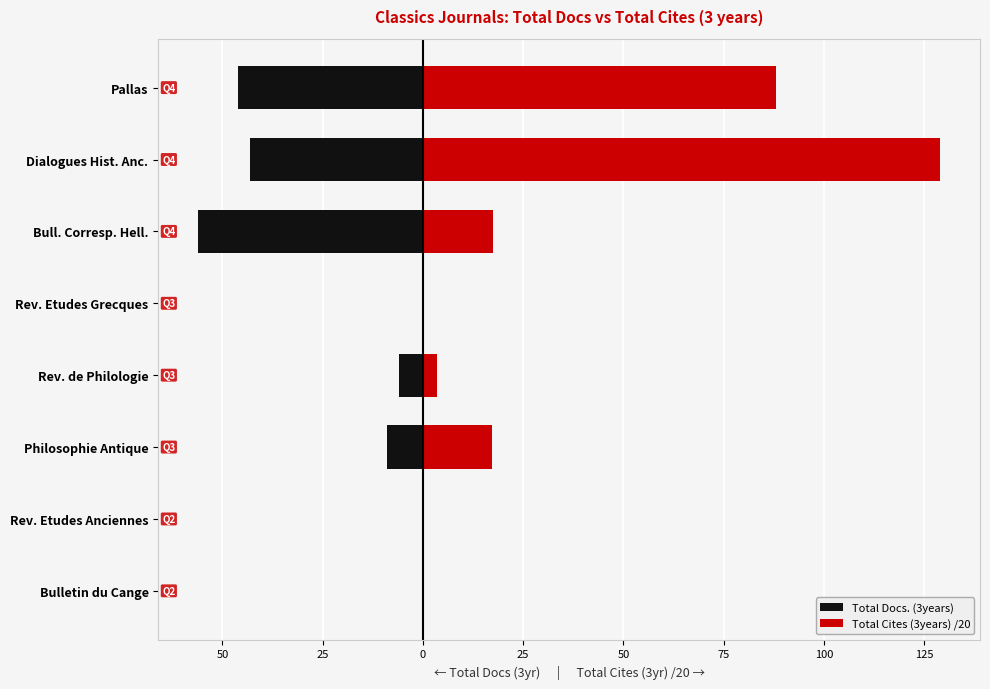

Which series has the largest total across all categories?

Total Cites (3years) /20